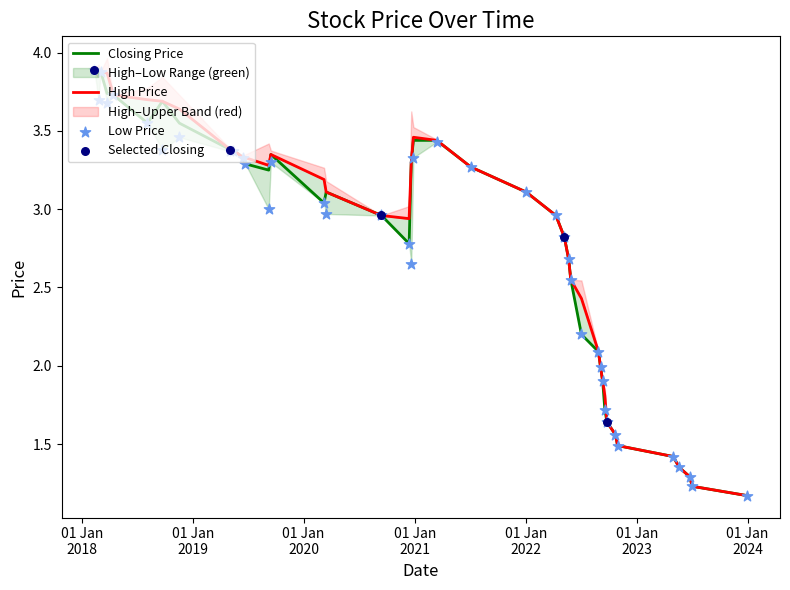

Which series contains the highest Y value?

Closing